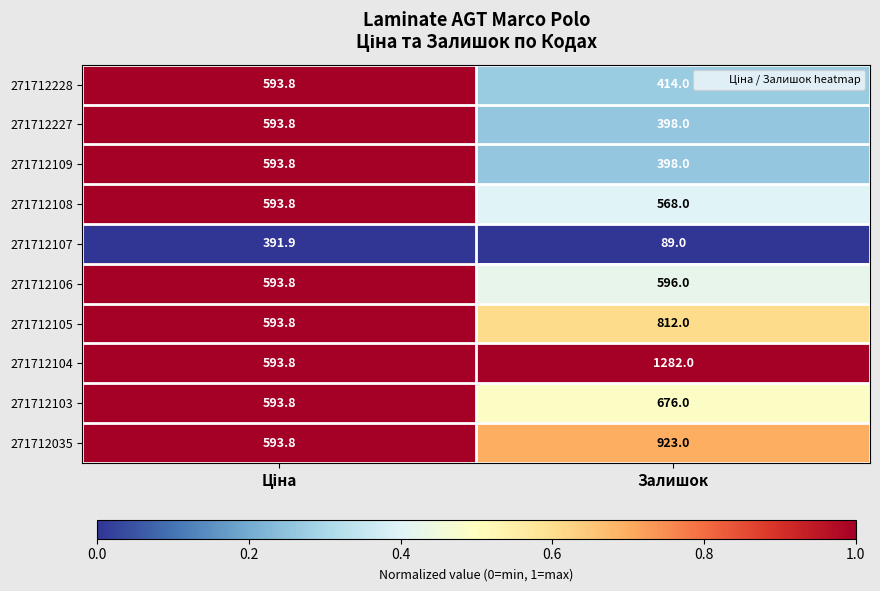

At which label is 271712108 closest to 580?

Залишок